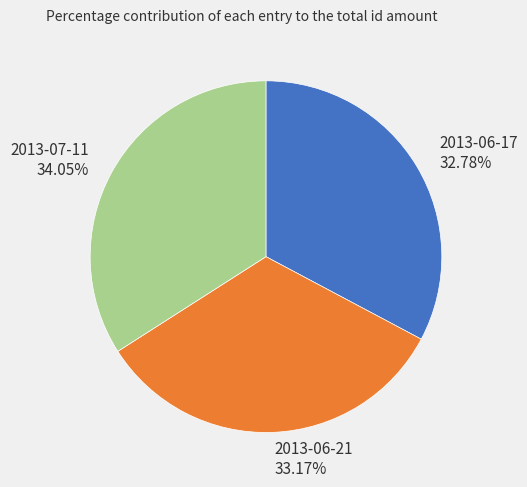

To the nearest percent, what is the difference between the 2013-07-11 and 2013-06-17 slice percentages?

1%